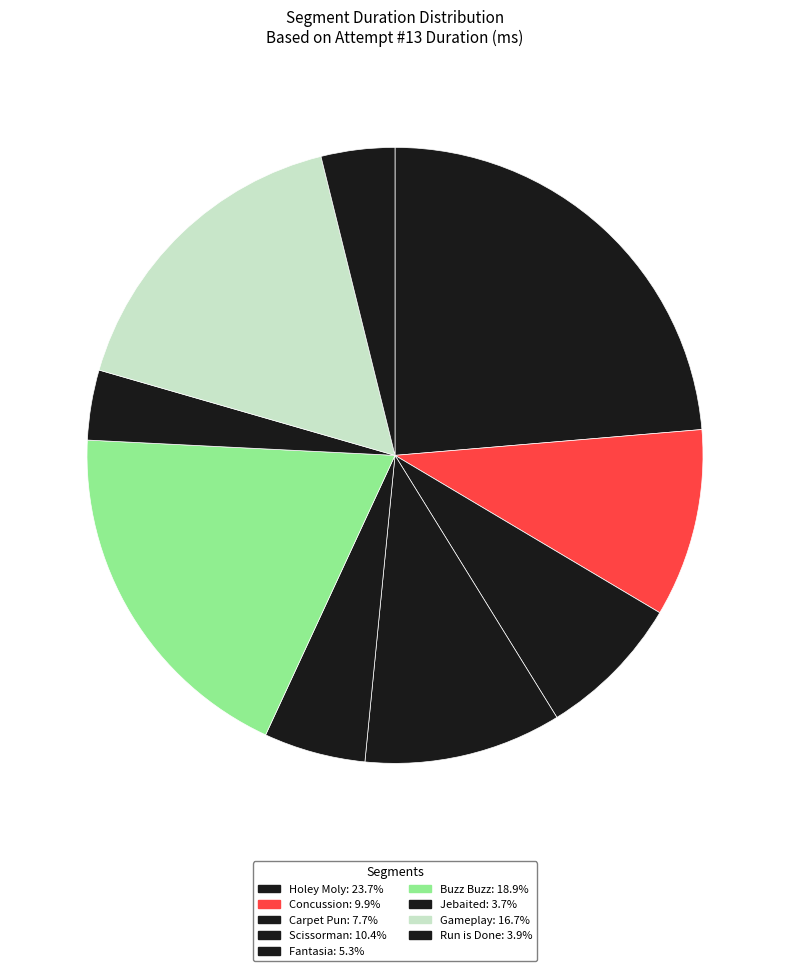

To the nearest percent, what percentage of the pie is Jebaited?

4%